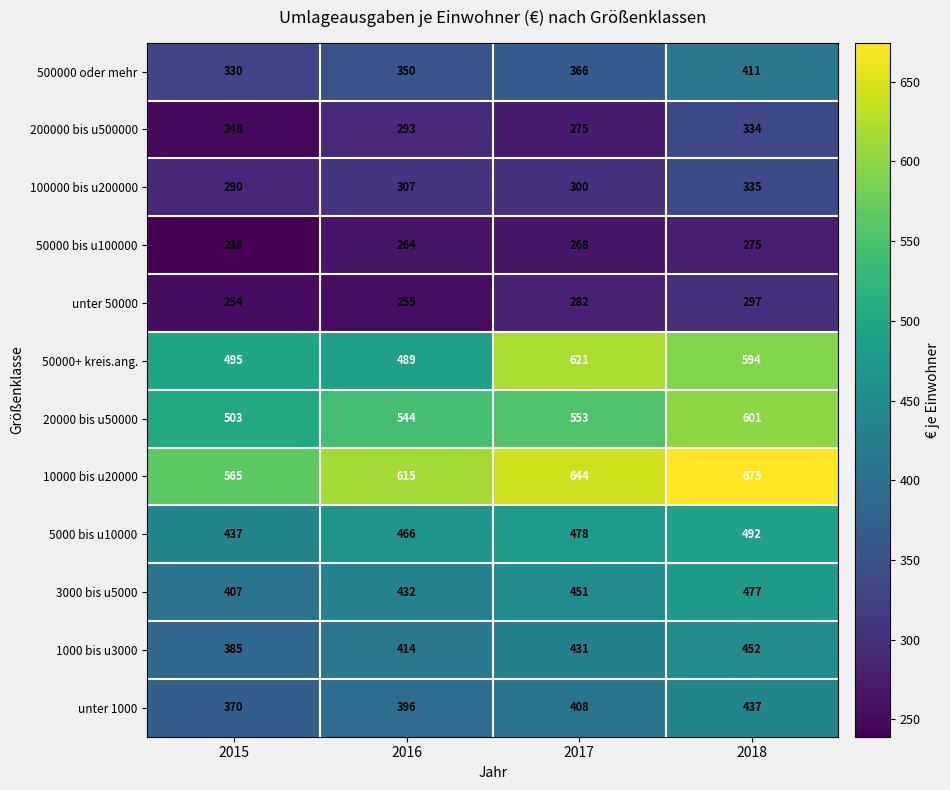

What is the minimum value for 50000 bis u100000?

239